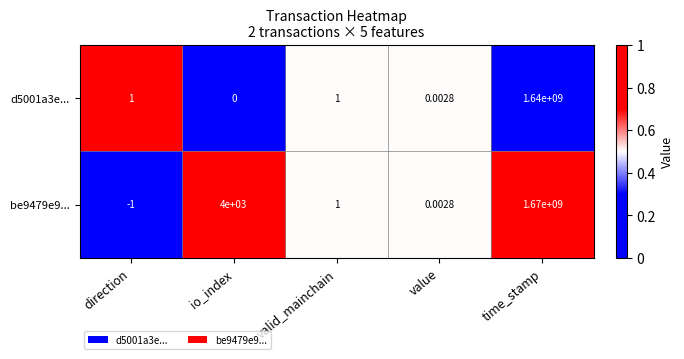

Is the value of d5001a3e... at io_index greater than the value of be9479e9... at io_index?

No